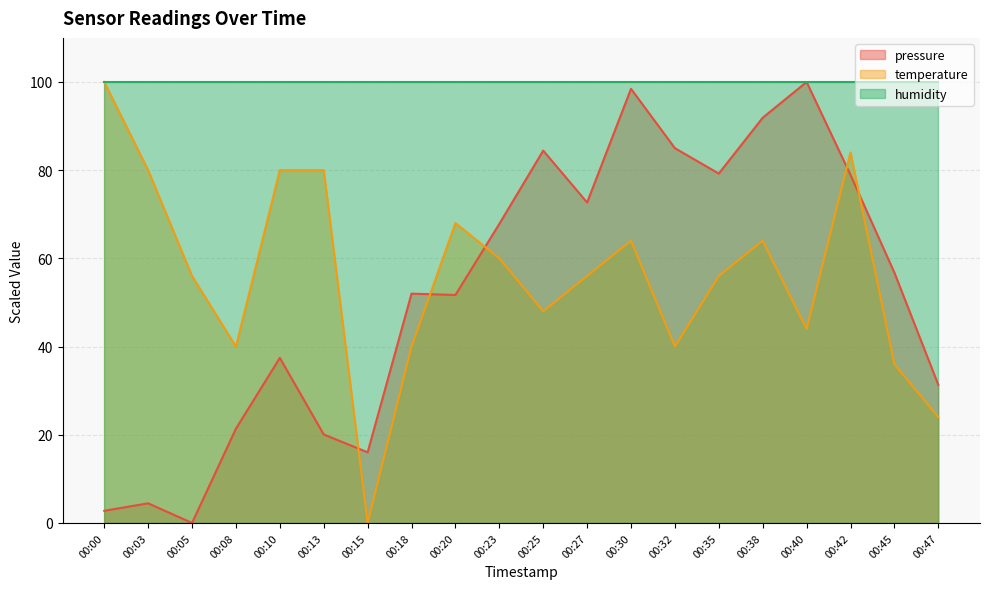

Which has a higher value, 00:10 or 00:05?

00:10